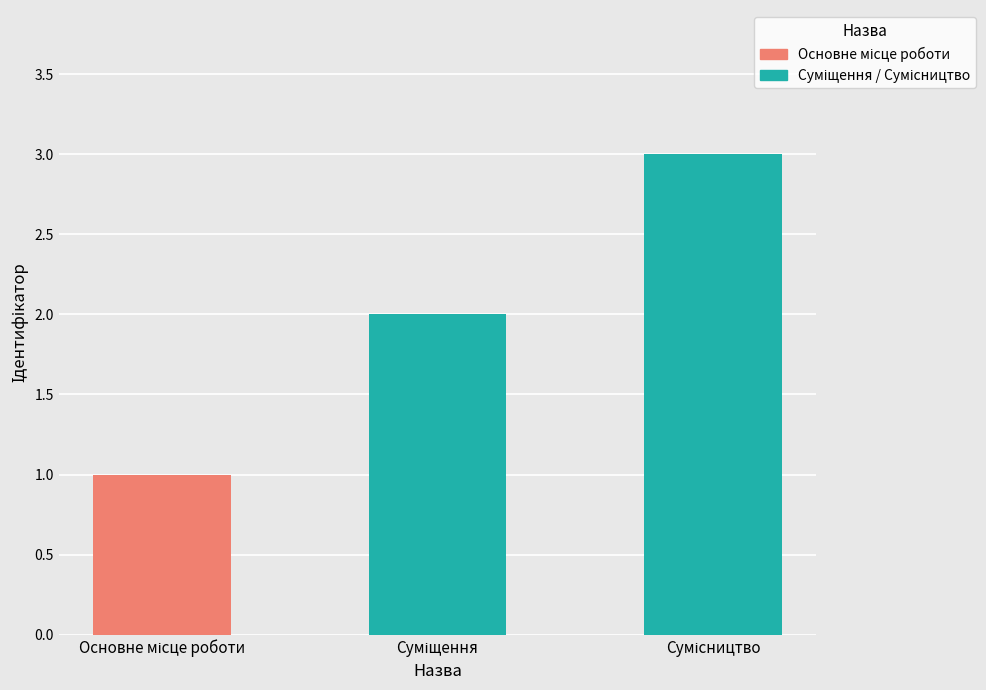

Which label corresponds to the largest value in the chart?

Сумісництво